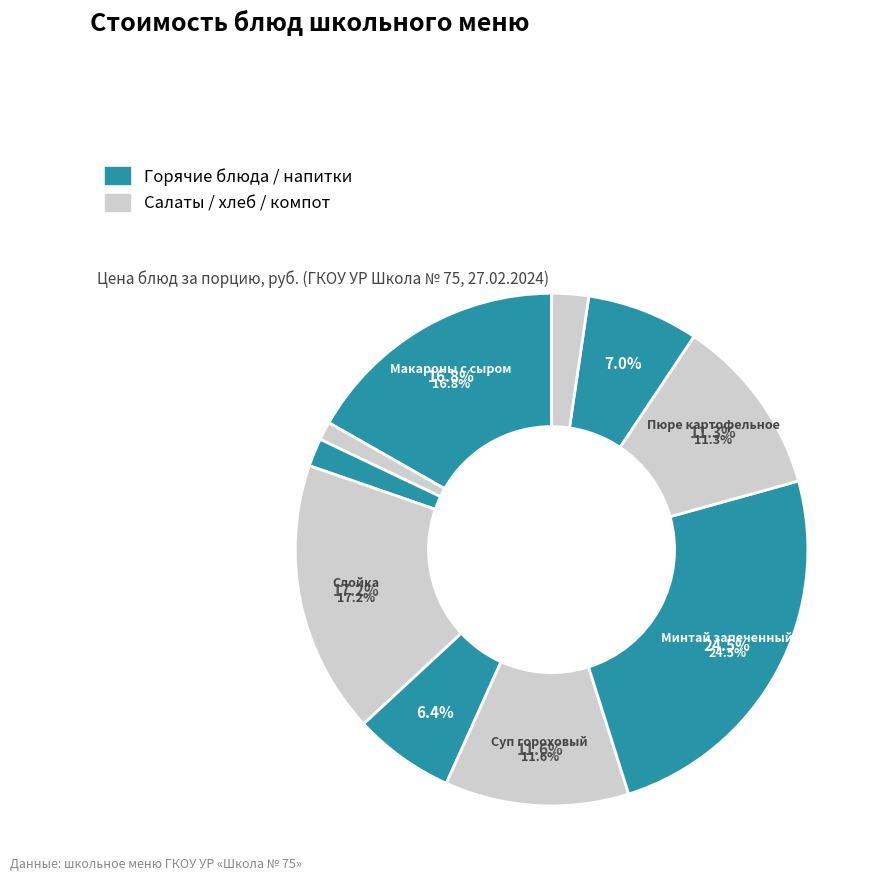

What is the change in value from Чай с сахаром to Суп гороховый?

+17.3